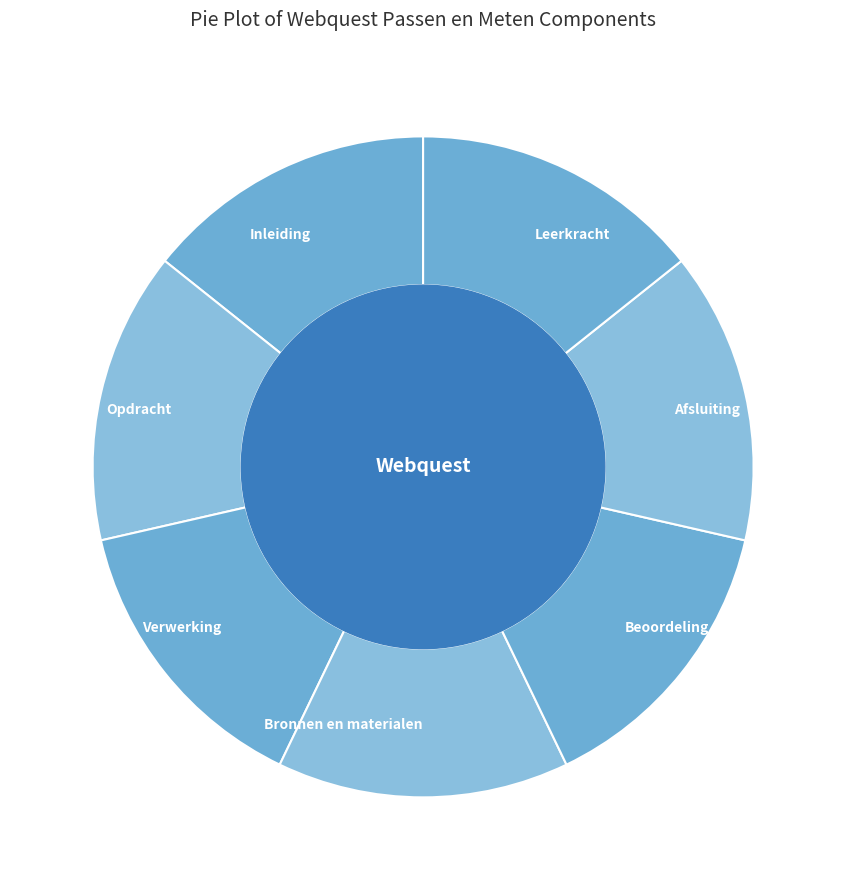

Is there any slice that represents more than half of the pie?

No